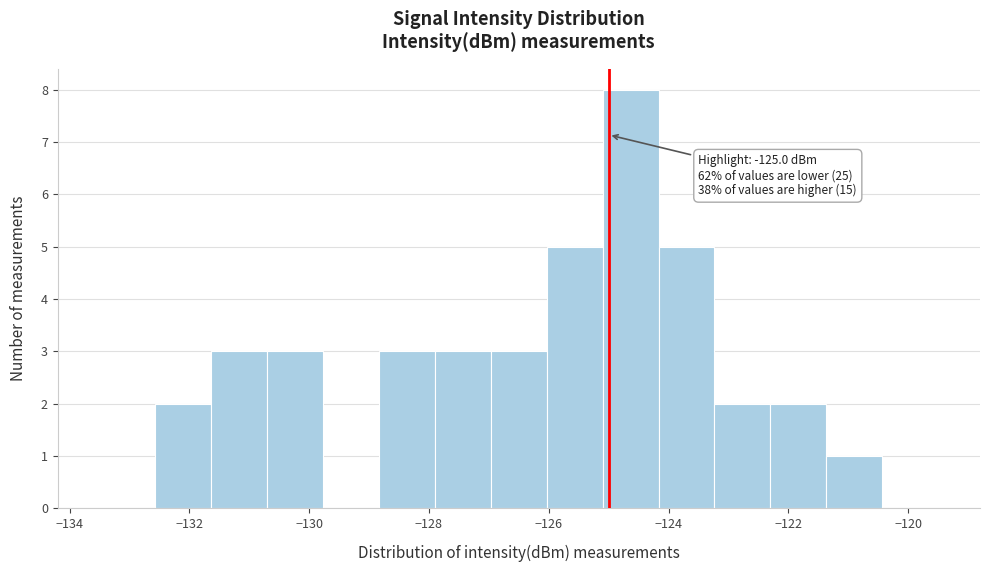

Which range on the x-axis has the tallest bar?

-125.0 to -124.2